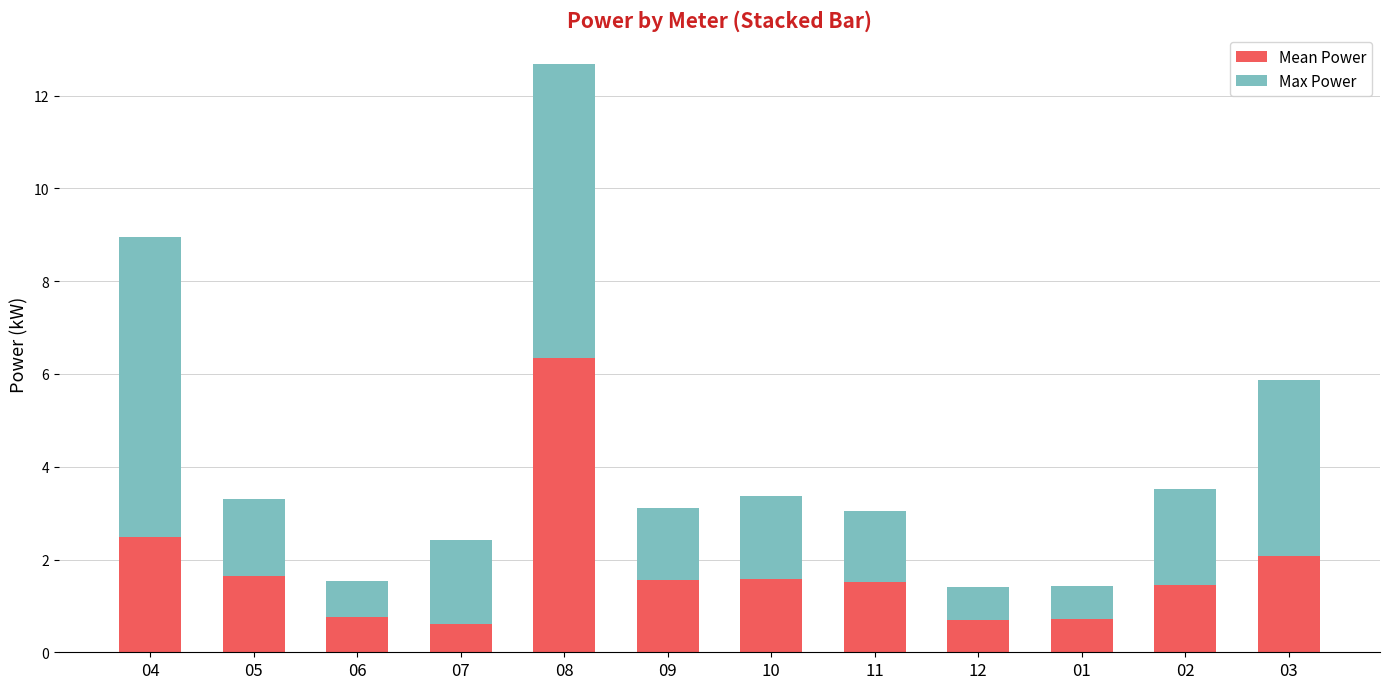

What is the sum of the Mean Power values at 11 and 12?

2.2